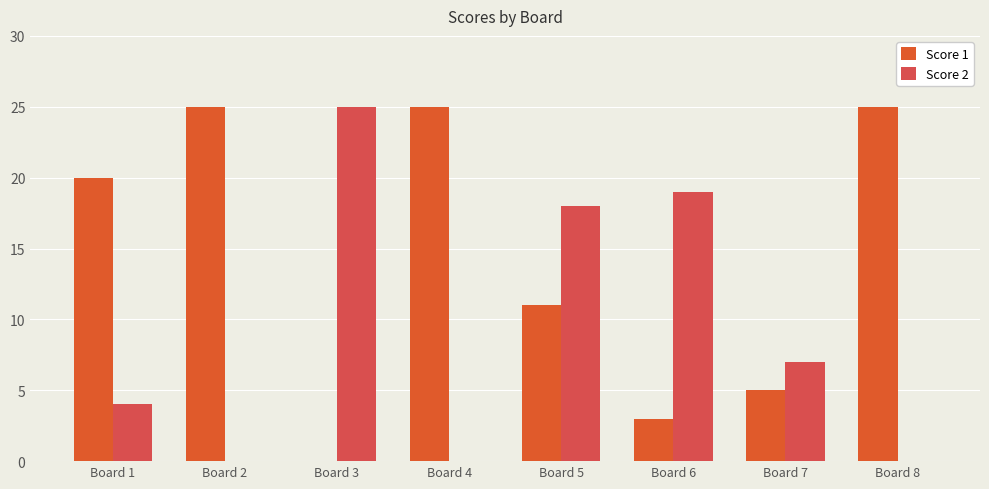

At which label is Score 2 closest to 12?

Board 7